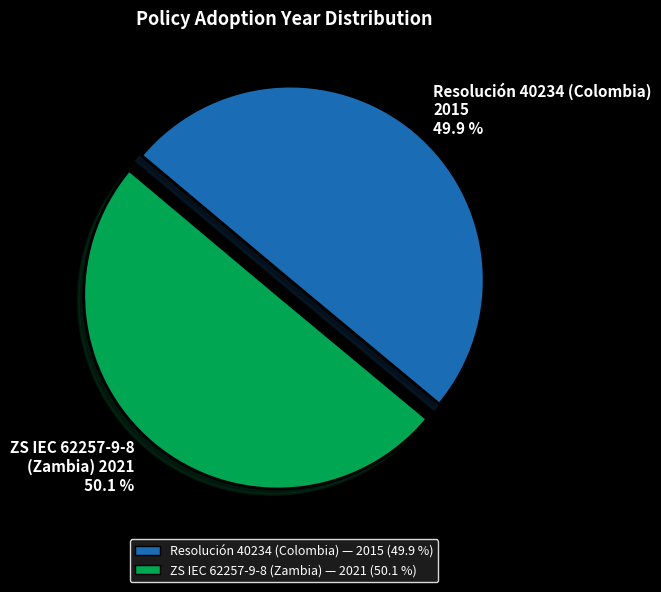

How much of the chart is everything except ZS IEC 62257-9-8 (Zambia) 2021?

49.9%